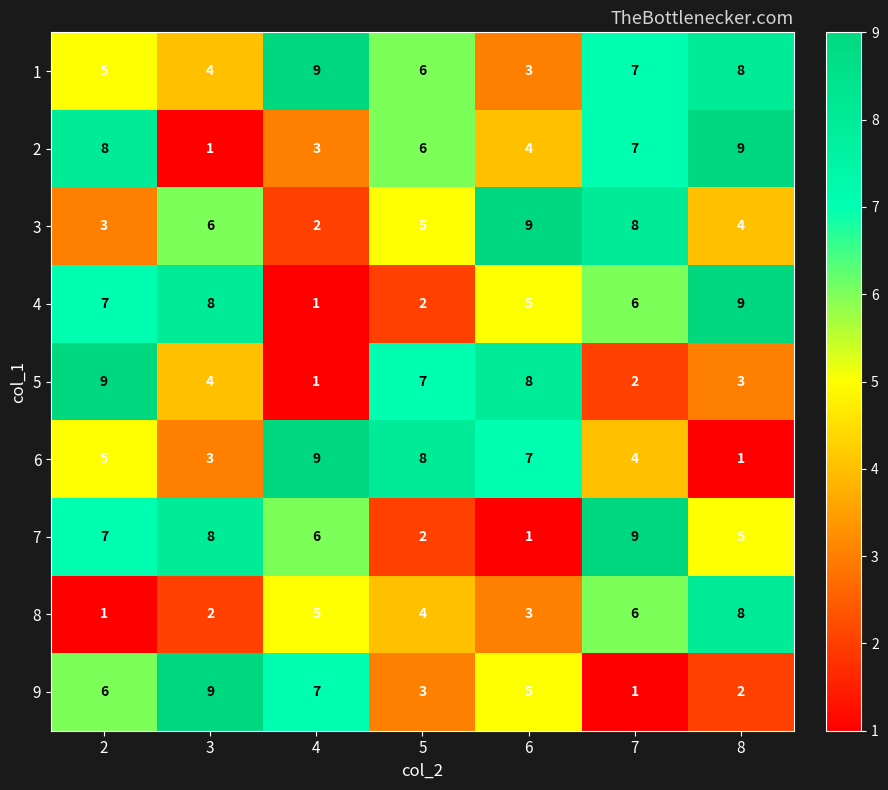

What is the difference between the highest and lowest values at 4?

8